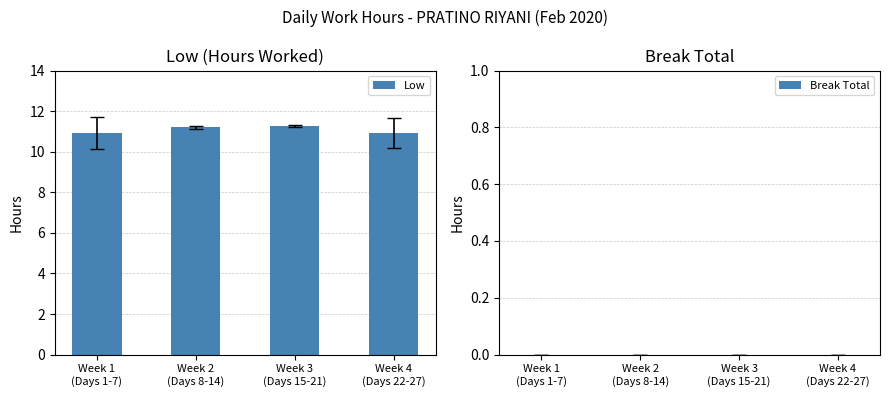

What is the difference between the maximum and minimum values?

0.3